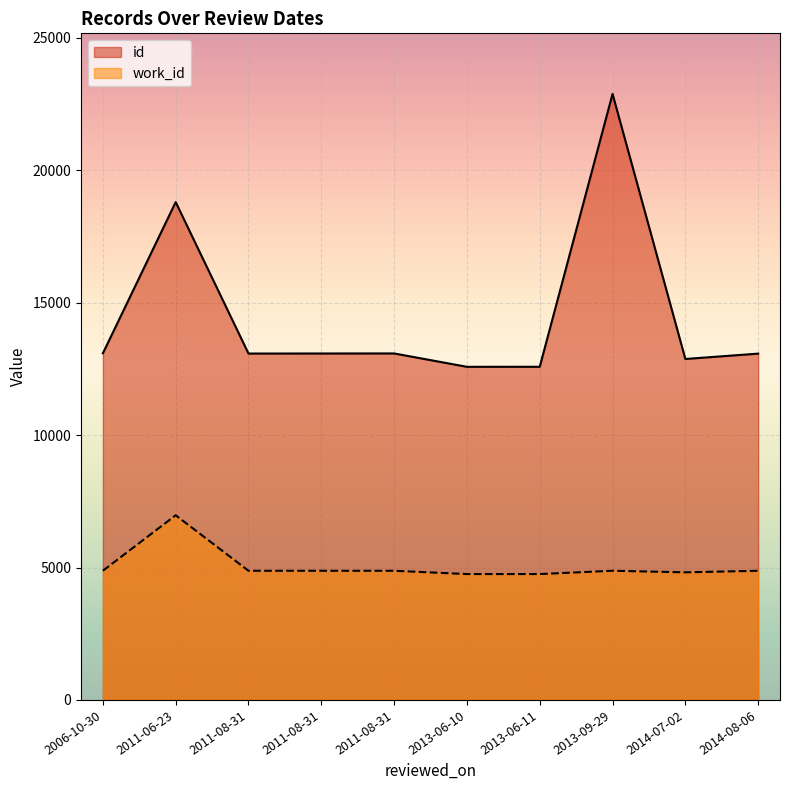

At which label is id closest to 17734?

2011-06-23